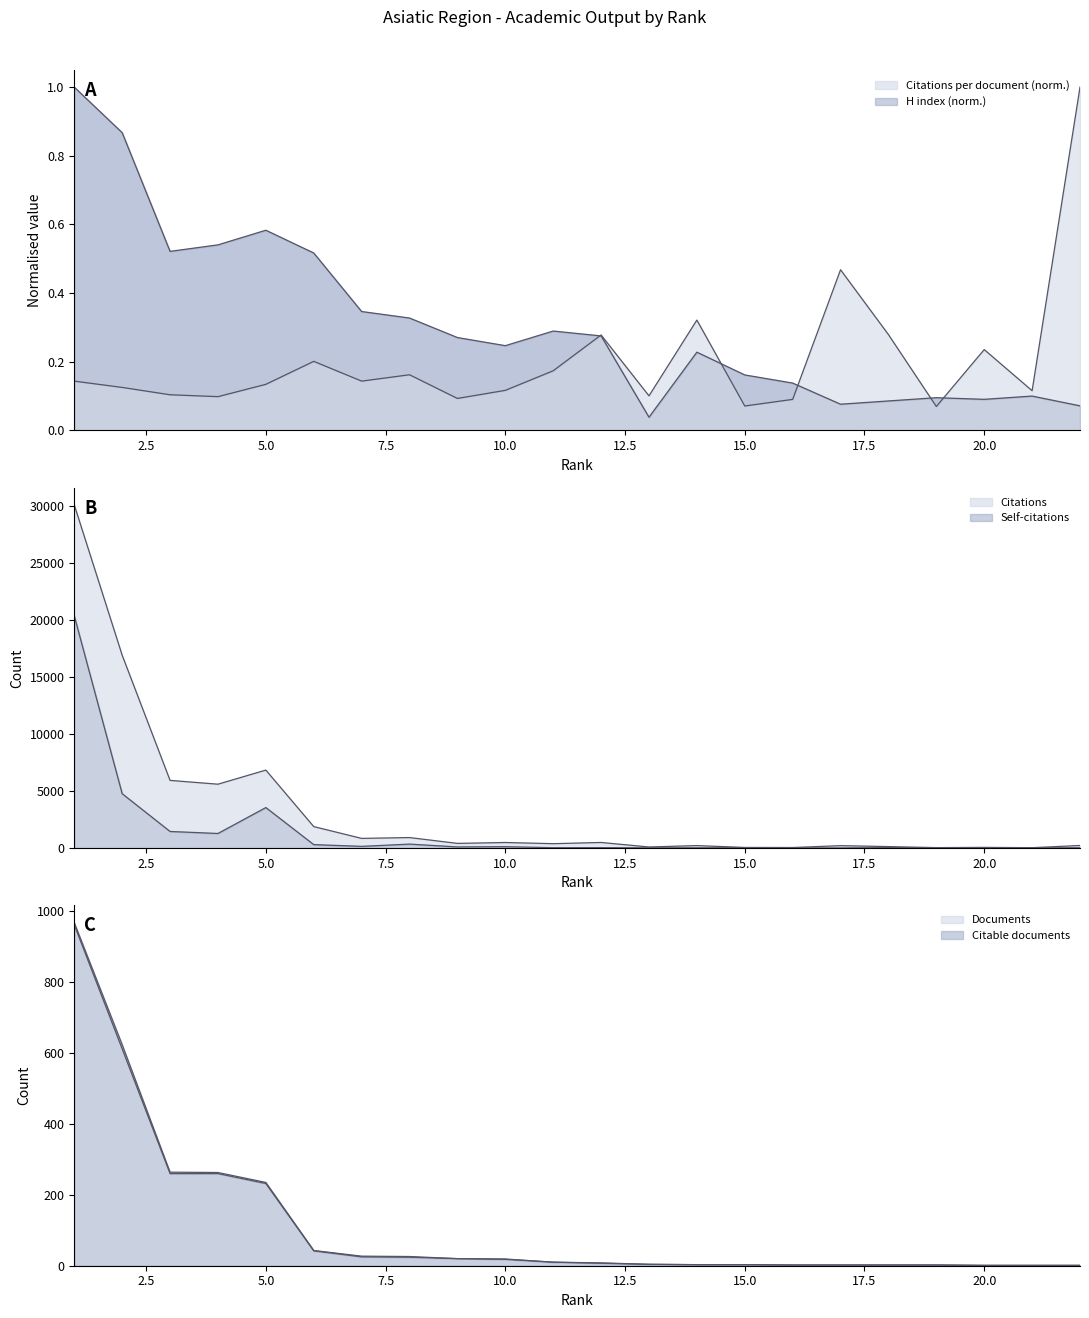

What is the spread (max minus min) of values at 1?

30055.9